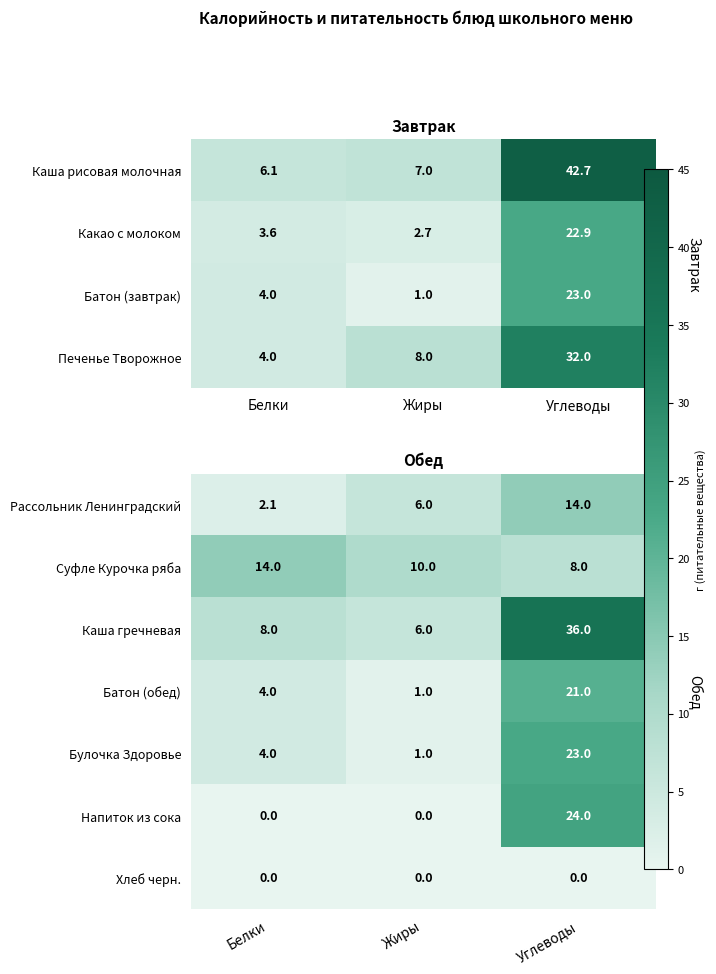

Is it true that Рассольник Ленинградский equals 3.0 at Белки?

False